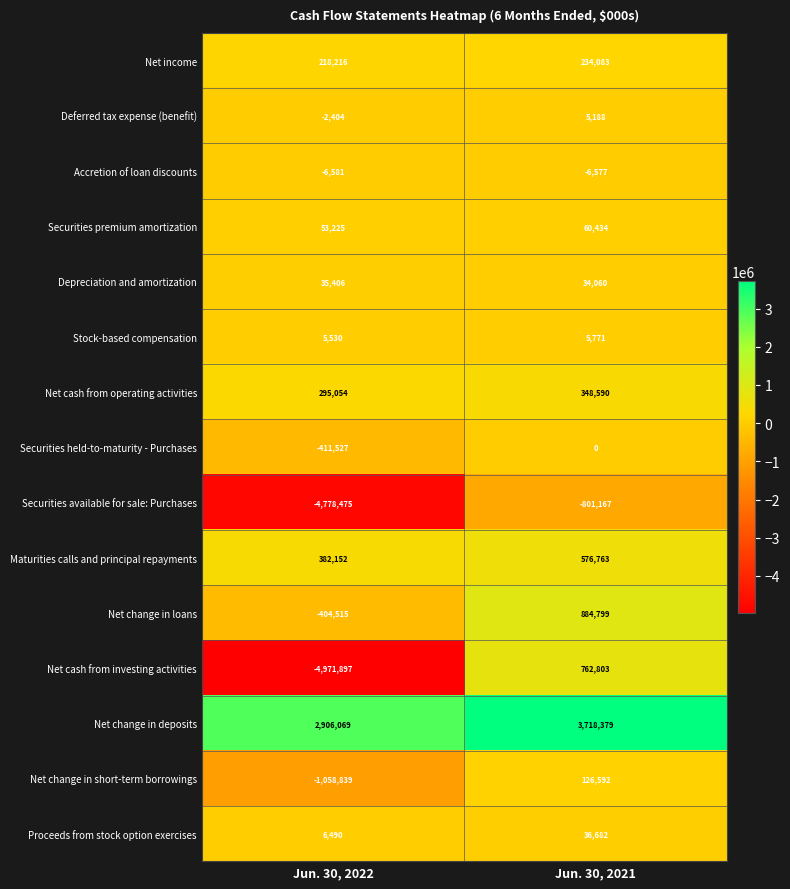

Reading right to left, what are all the values shown in this chart?

Net income: Jun. 30, 2021=234083	Jun. 30, 2022=218216
Deferred tax expense (benefit): Jun. 30, 2021=5188	Jun. 30, 2022=-2404
Accretion of loan discounts: Jun. 30, 2021=-6577	Jun. 30, 2022=-6581
Securities premium amortization: Jun. 30, 2021=60434	Jun. 30, 2022=53225
Depreciation and amortization: Jun. 30, 2021=34060	Jun. 30, 2022=35406
Stock-based compensation: Jun. 30, 2021=5771	Jun. 30, 2022=5530
Net cash from operating activities: Jun. 30, 2021=348590	Jun. 30, 2022=295054
Securities held-to-maturity - Purchases: Jun. 30, 2021=0	Jun. 30, 2022=-411527
Securities available for sale: Purchases: Jun. 30, 2021=-801167	Jun. 30, 2022=-4778475
Maturities calls and principal repayments: Jun. 30, 2021=576763	Jun. 30, 2022=382152
Net change in loans: Jun. 30, 2021=884799	Jun. 30, 2022=-404515
Net cash from investing activities: Jun. 30, 2021=762803	Jun. 30, 2022=-4971897
Net change in deposits: Jun. 30, 2021=3718379	Jun. 30, 2022=2906069
Net change in short-term borrowings: Jun. 30, 2021=126592	Jun. 30, 2022=-1058839
Proceeds from stock option exercises: Jun. 30, 2021=36682	Jun. 30, 2022=6490